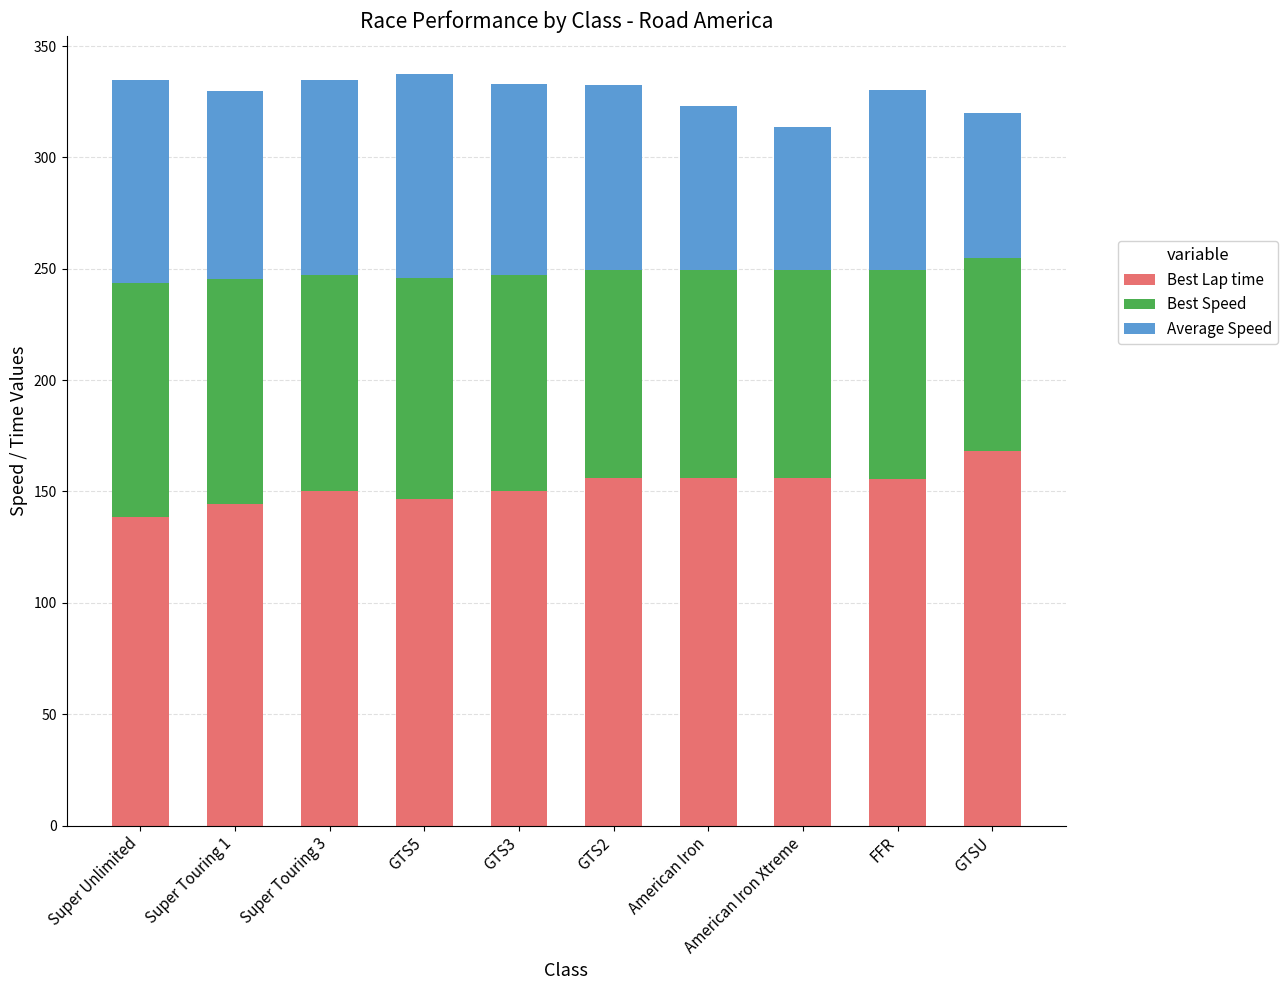

What is the total value across all series at Super Touring 1?

330.0